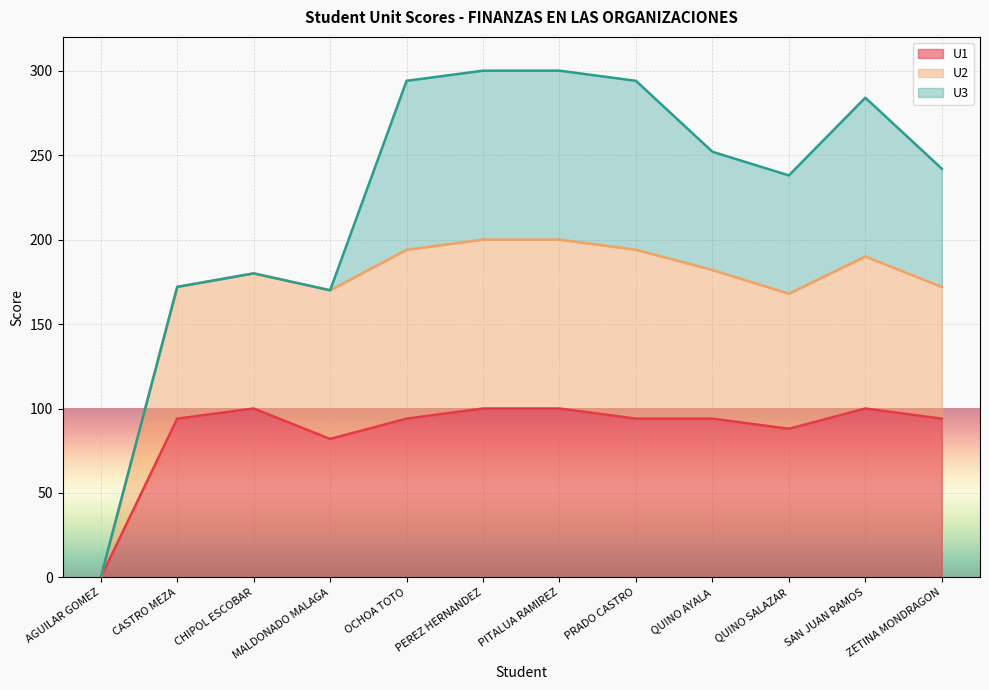

At which label does U1 reach its minimum?

AGUILAR GOMEZ